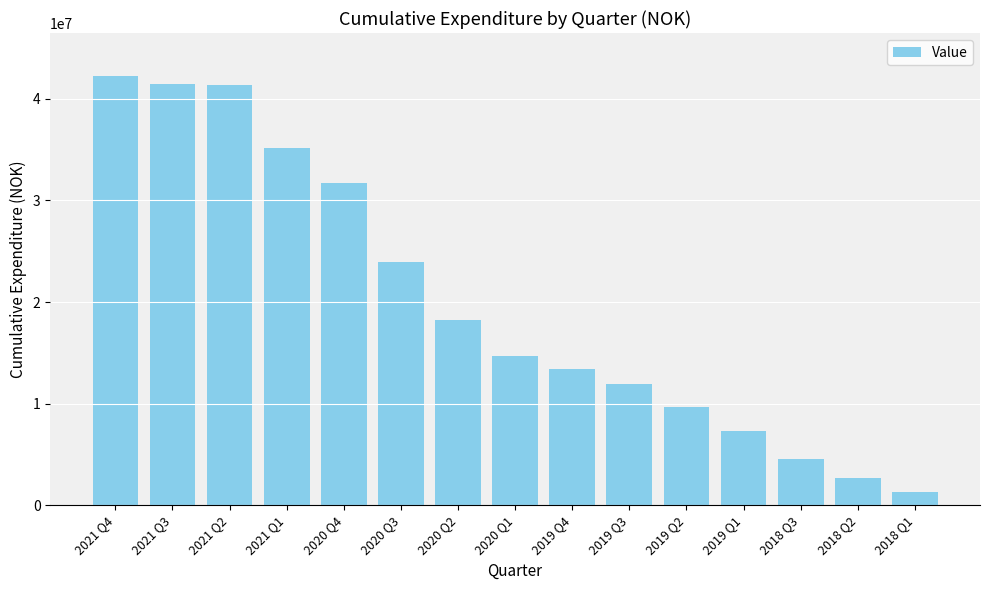

Are the bars horizontal?

No